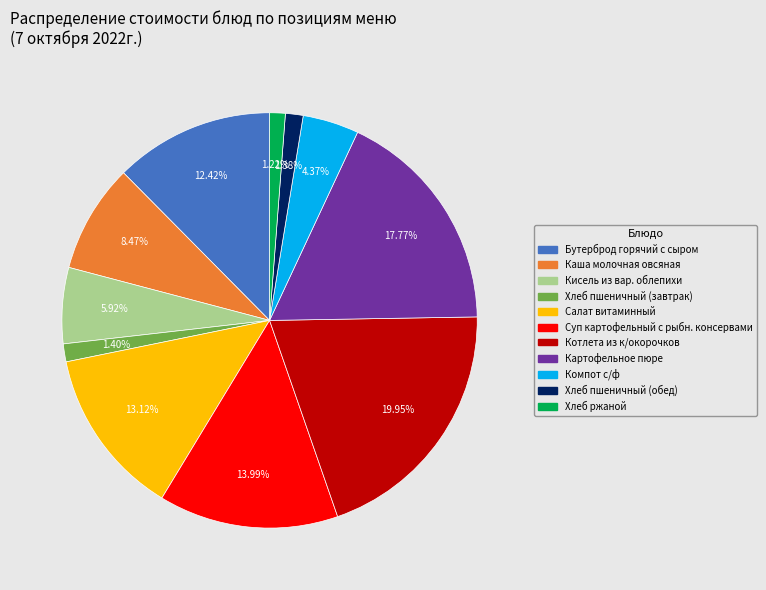

To the nearest percent, what percentage of the pie is Хлеб пшеничный (завтрак)?

1%